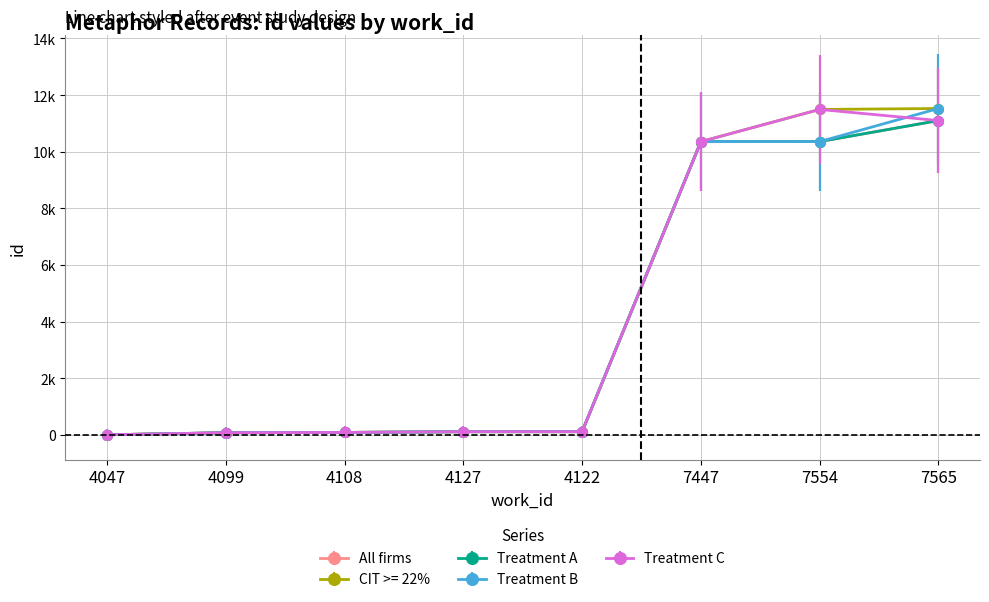

Is this an area chart (filled region under the line)?

No